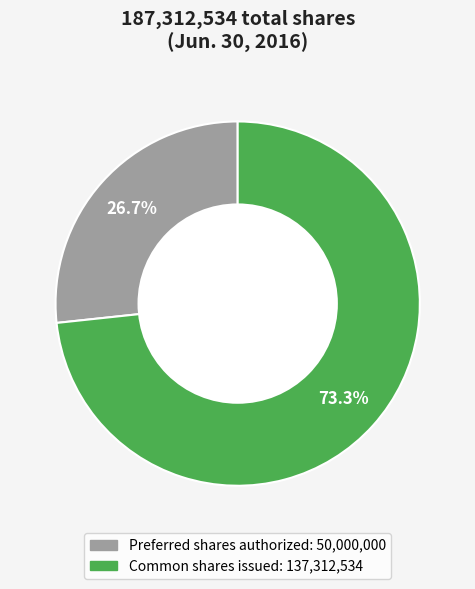

Is there a majority slice in this chart?

Yes